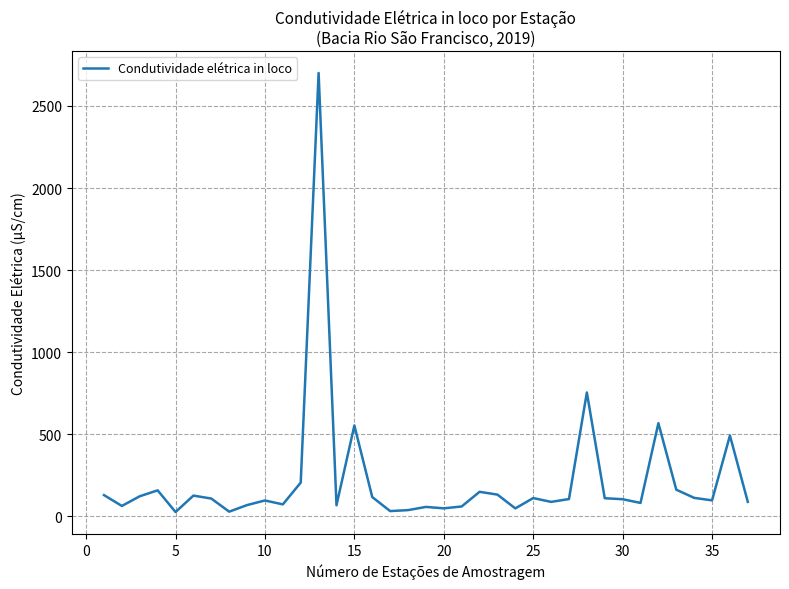

How many categories are shown in the chart?

37